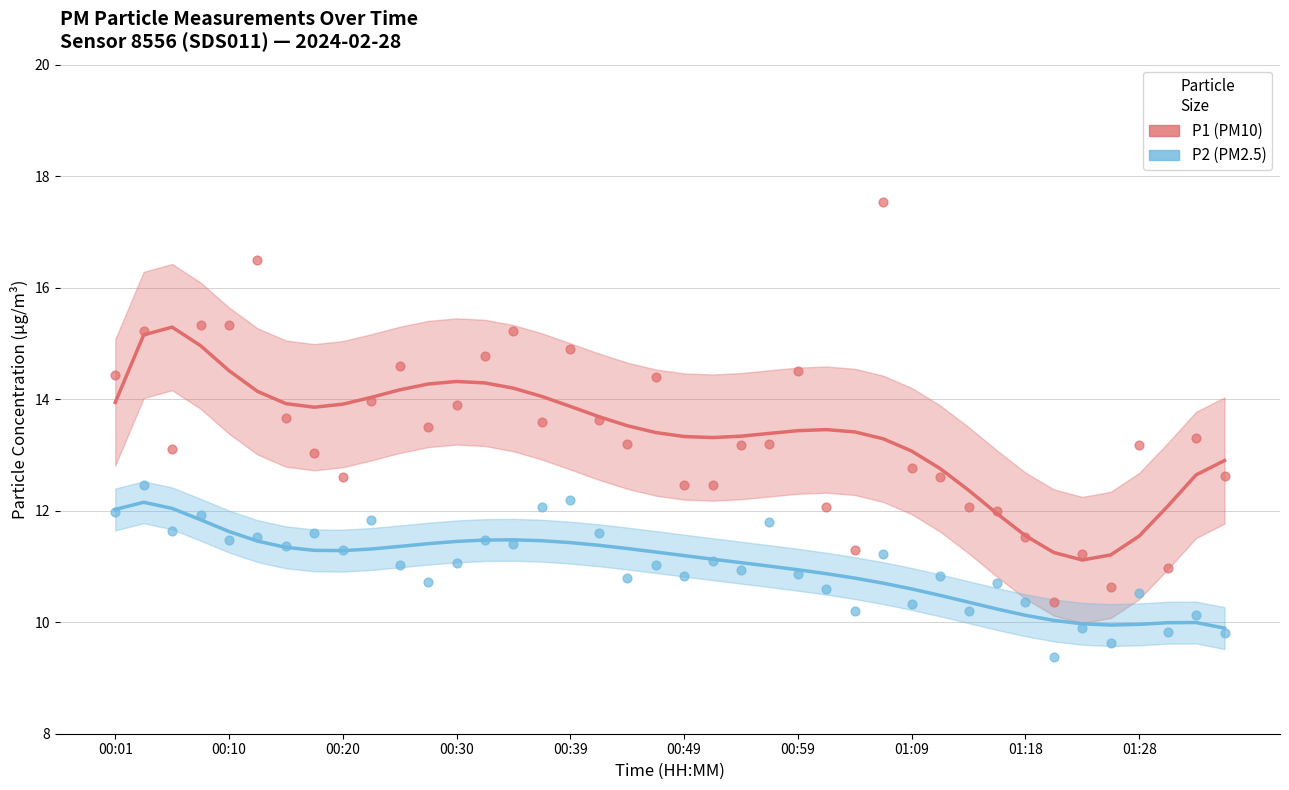

What are all the series names shown in the legend?

P1, P2